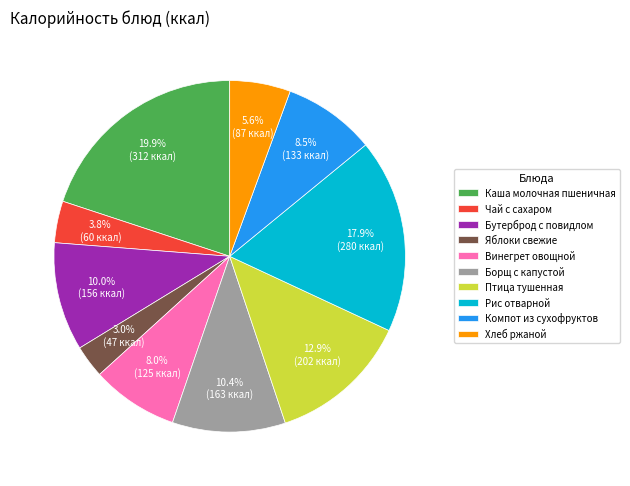

Is there any slice that represents more than half of the pie?

No